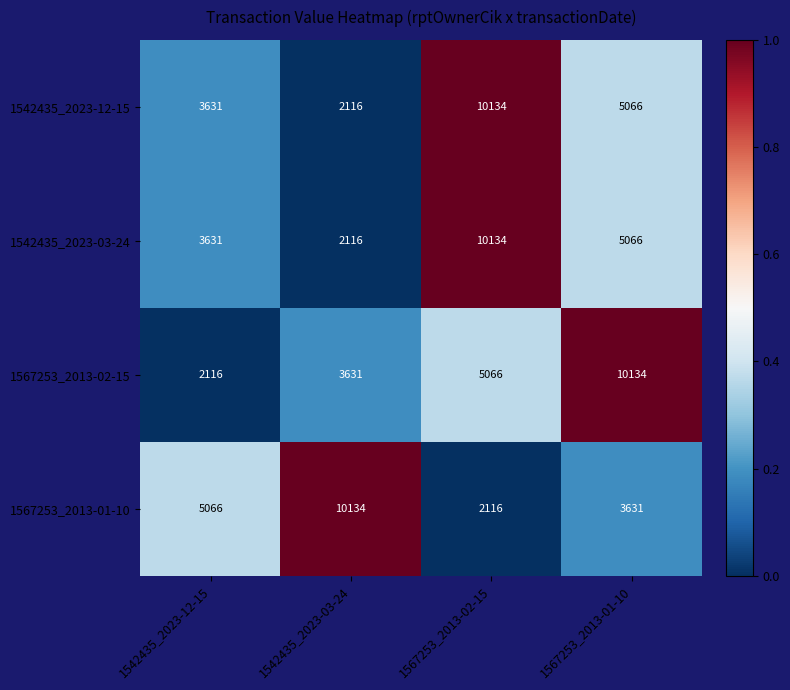

Rank the categories by 1542435_2023-03-24 value from highest to lowest.

1567253_2013-02-15, 1567253_2013-01-10, 1542435_2023-12-15, 1542435_2023-03-24